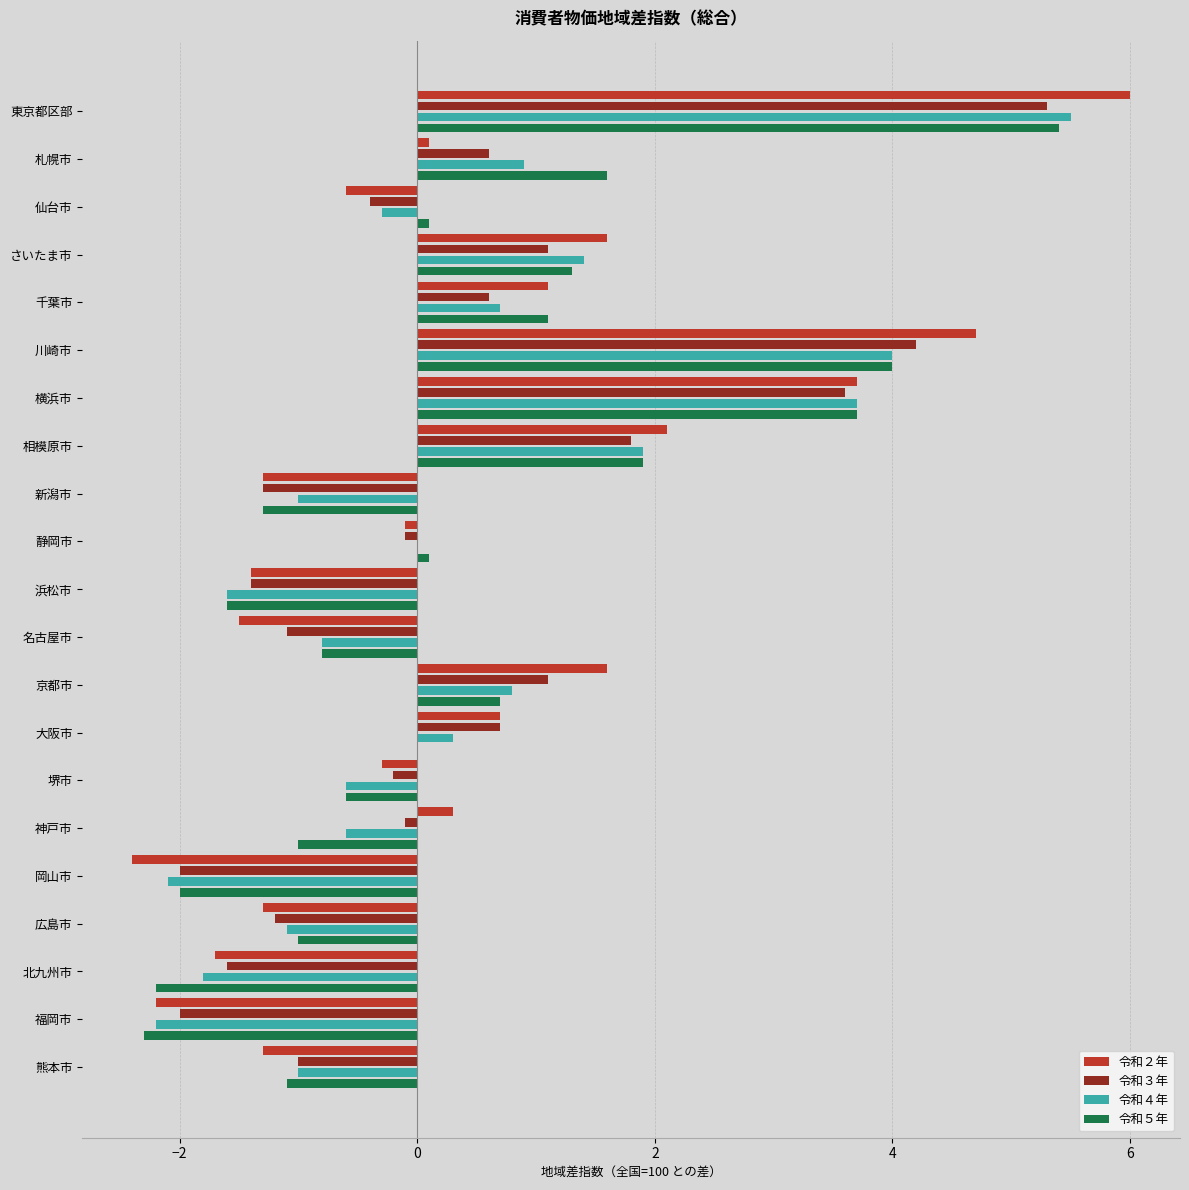

How many data points in 令和３年 are above 0?

9